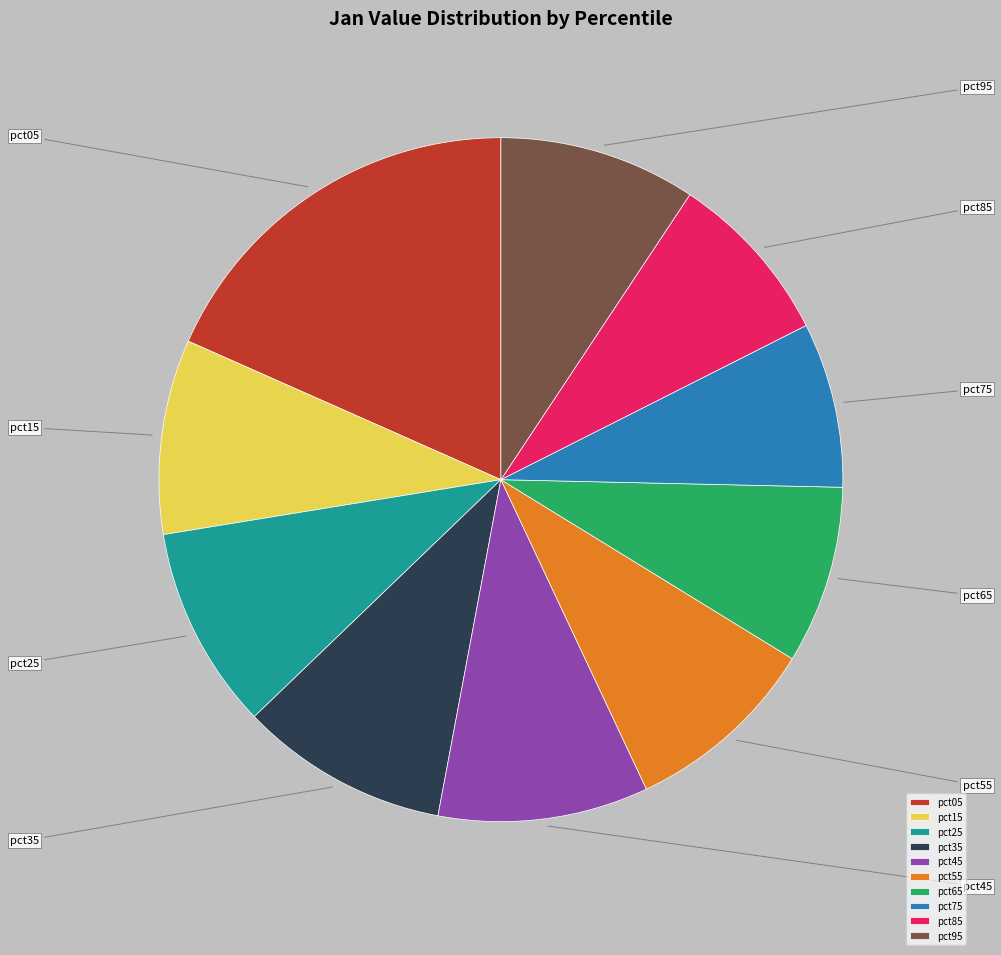

Does pct55 represent more than half of the total?

No